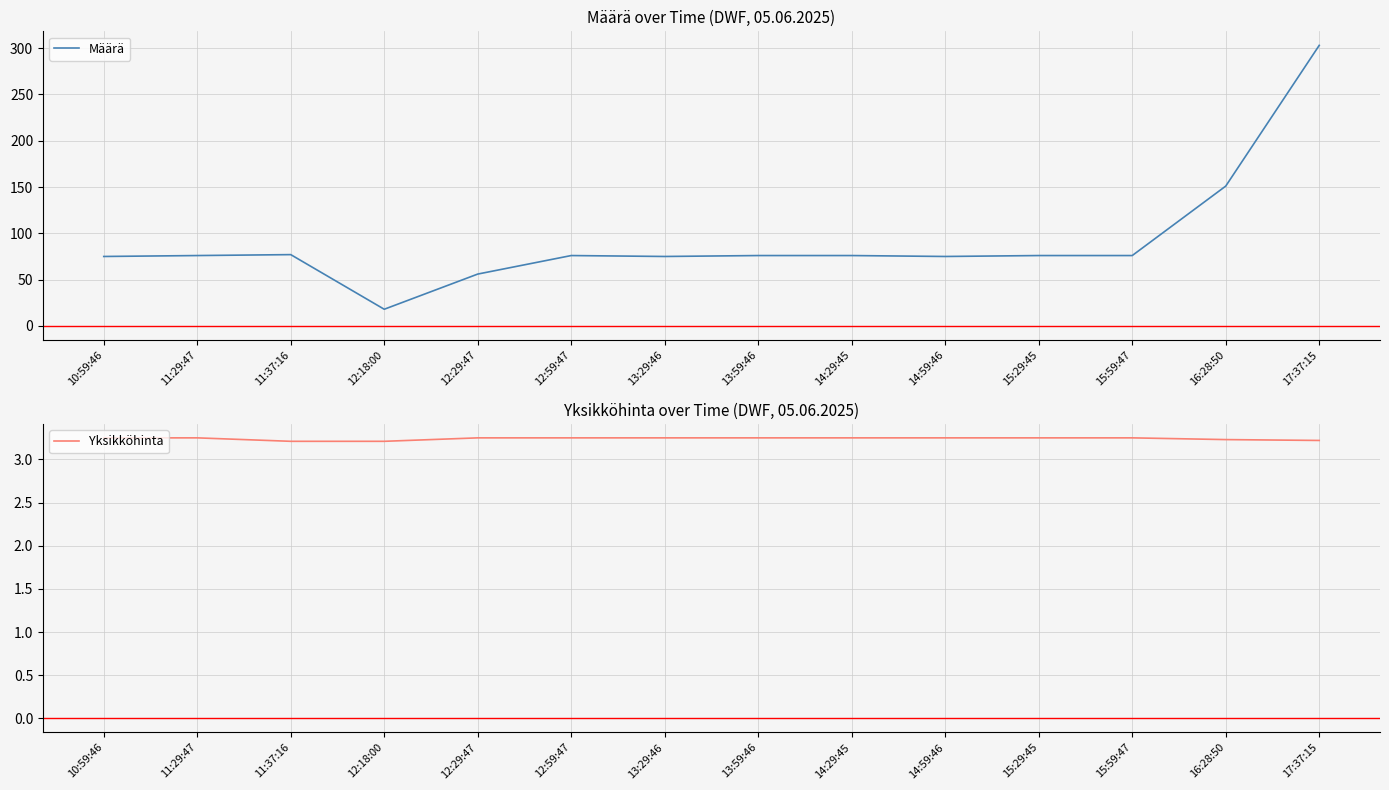

Count the number of categories in the chart.

14